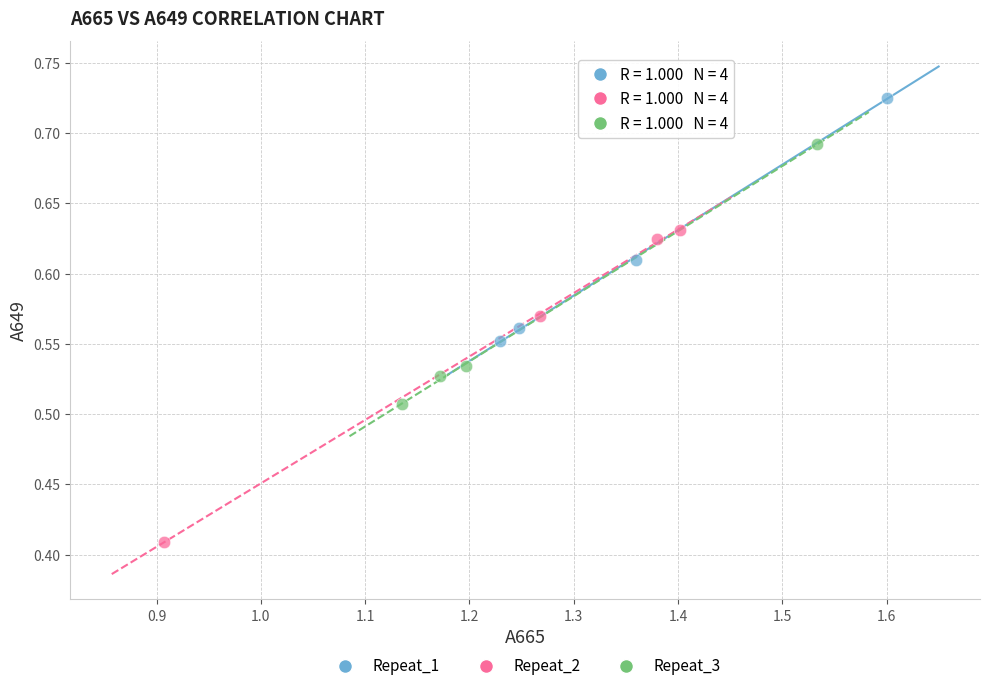

Which series contains the highest Y value?

Repeat_1